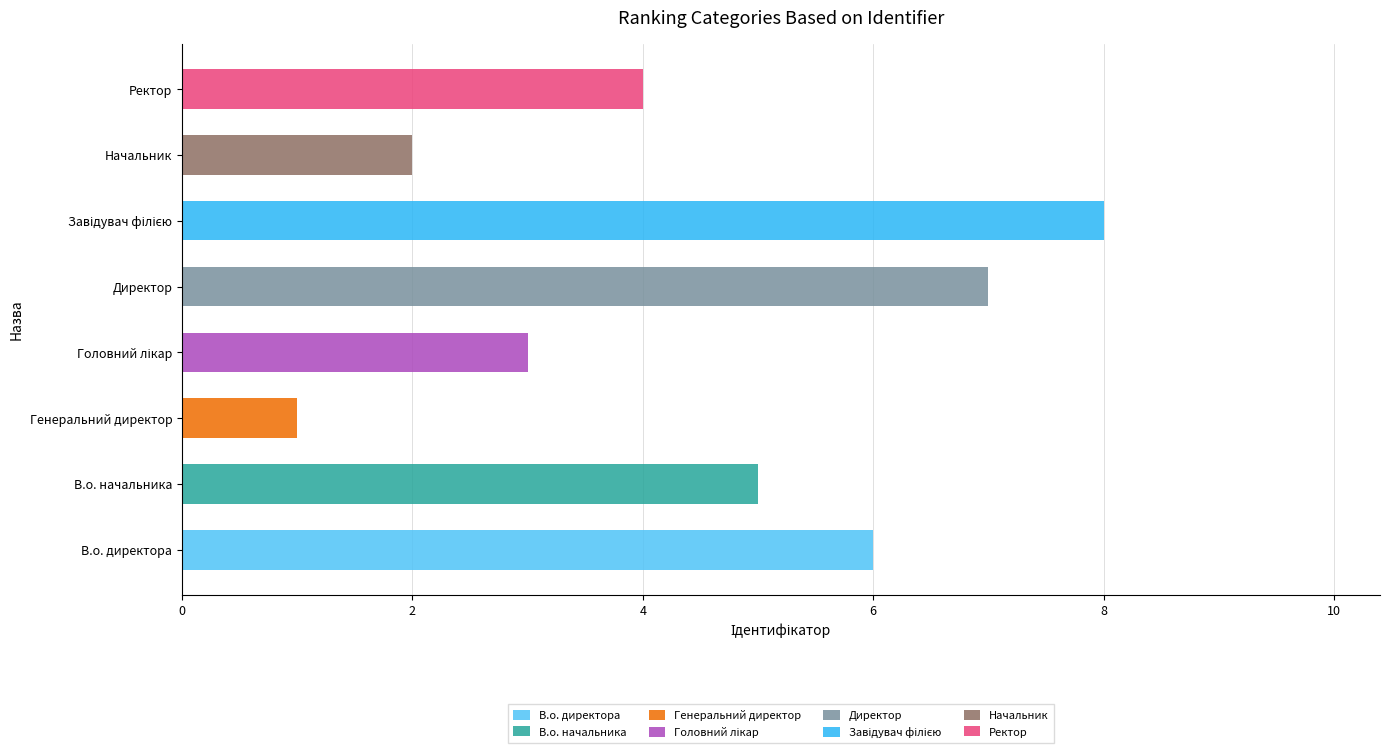

True or false: the data shows 7 at Директор.

True